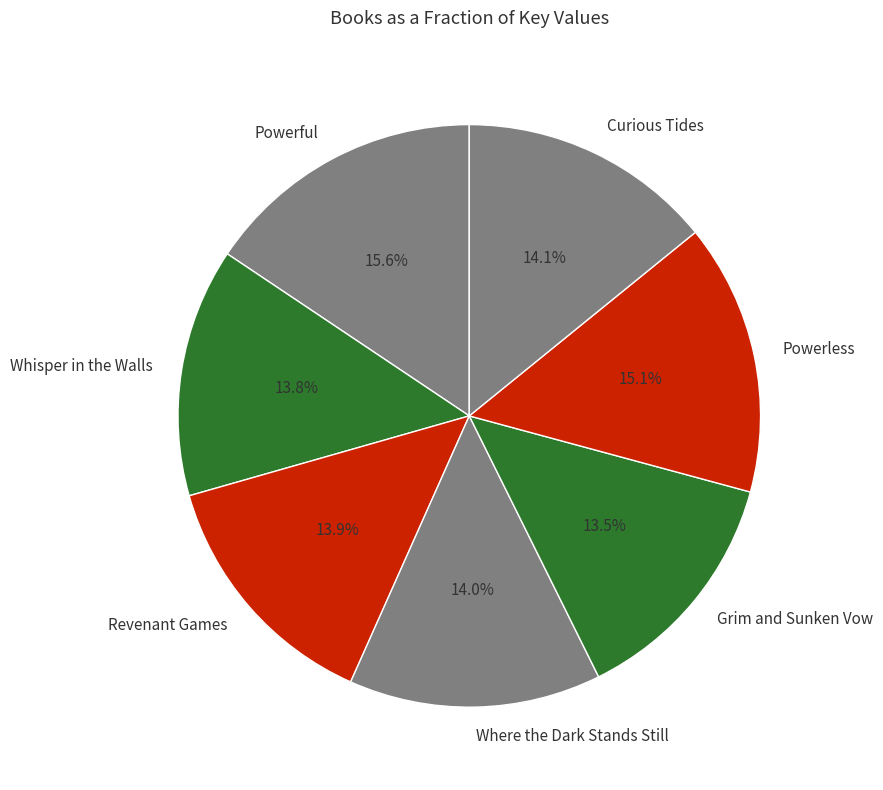

To the nearest percent, what portion does Whisper in the Walls represent?

14%